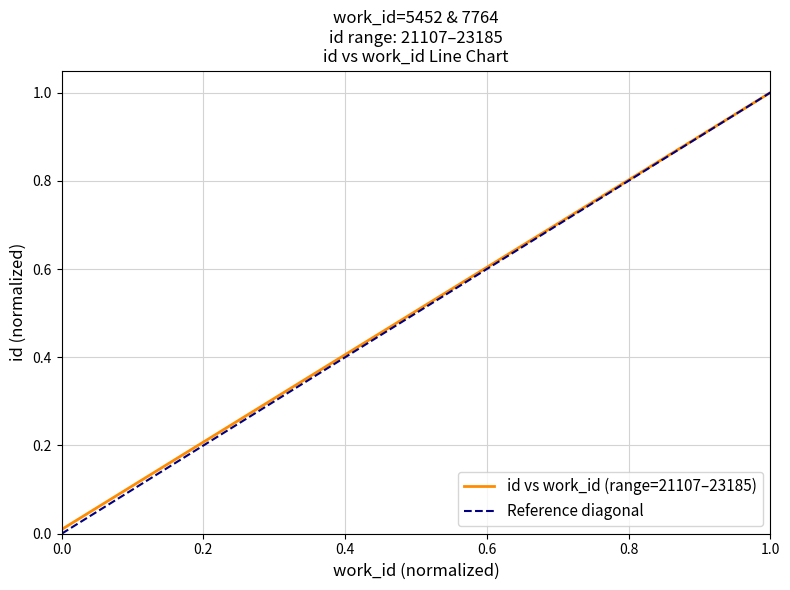

How many data points are above 0?

3